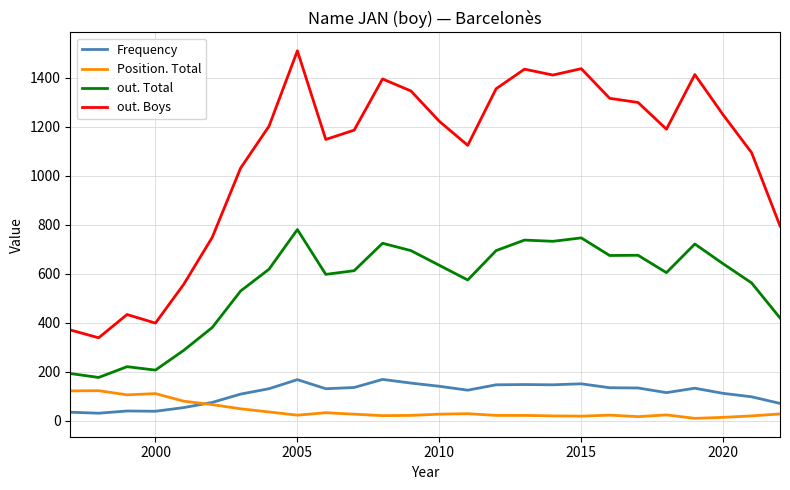

True or false: out. Total and Frequency intersect in this chart.

False